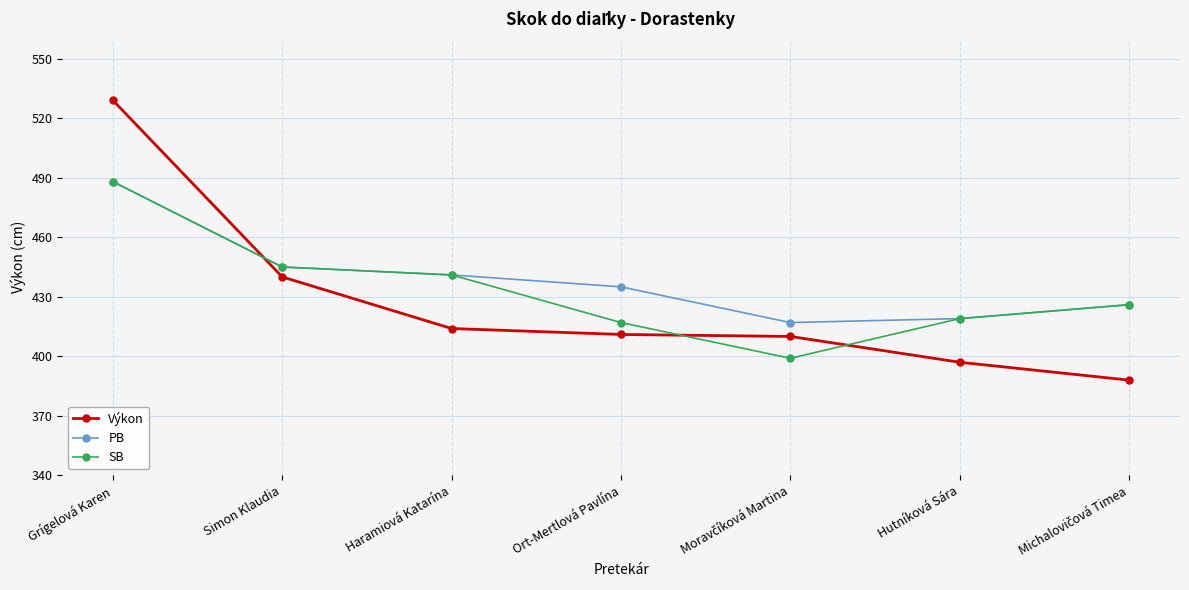

What is the label of the 2nd point from the right?

Hutníková Sára